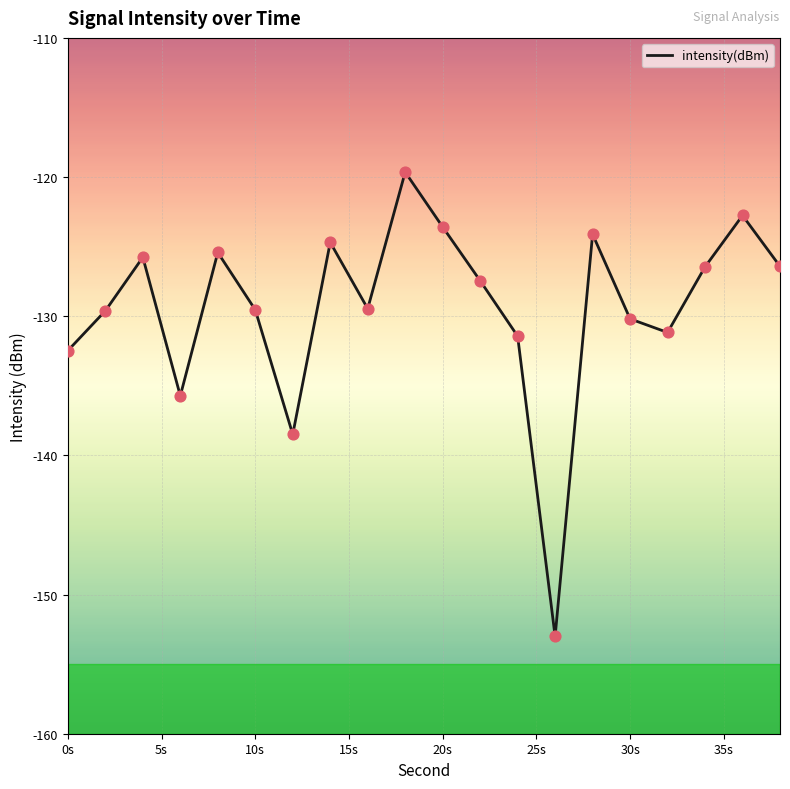

What is the greatest value displayed?

-119.6